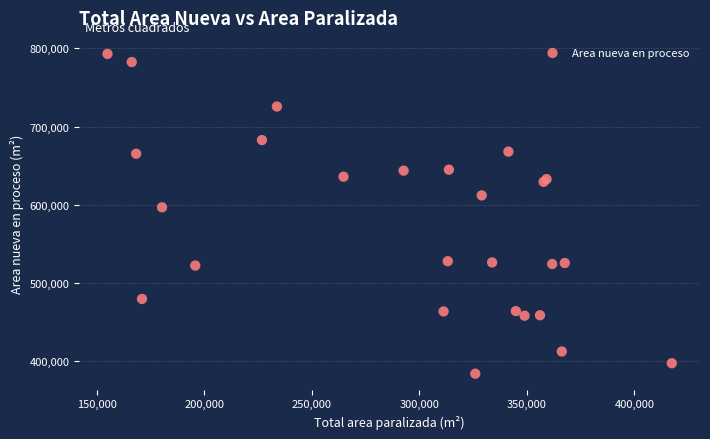

What Y value in the scatter plot is closest to 588438?

596738